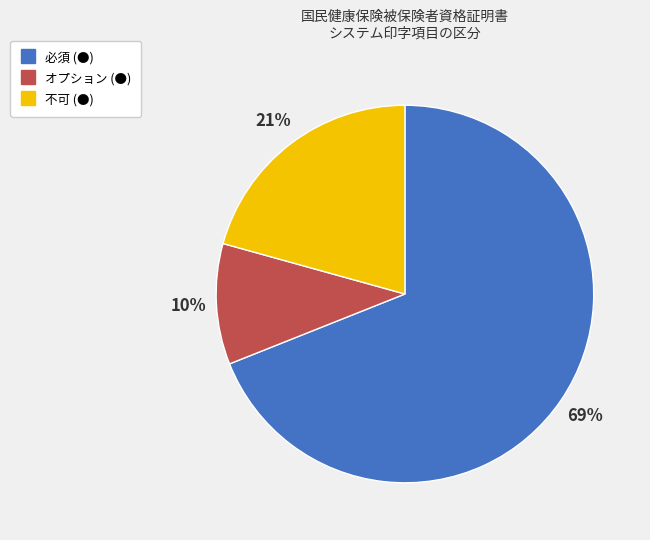

Rank the categories by value from highest to lowest.

必須 (●), 不可 (●), オプション (●)